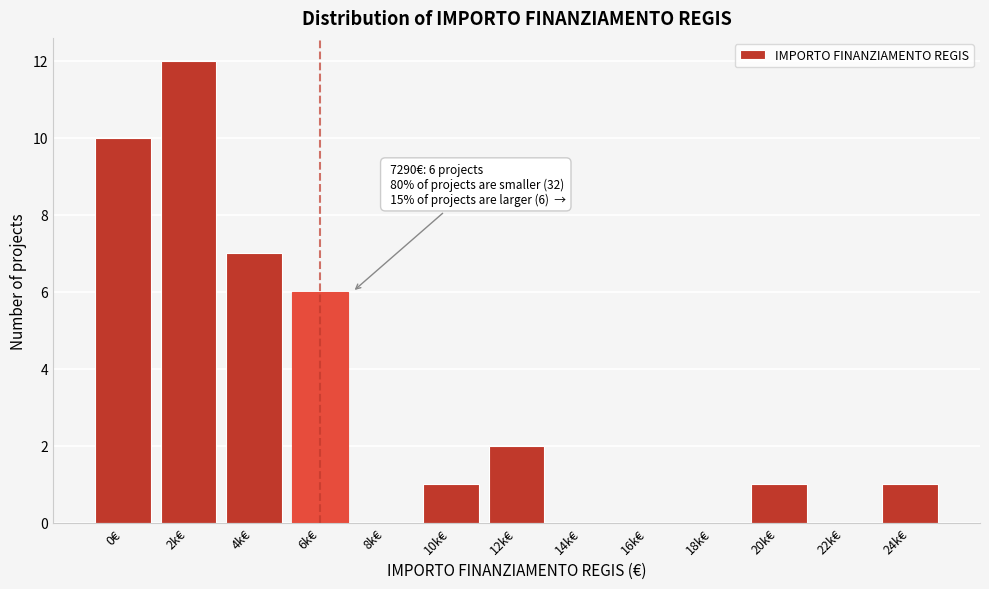

Reading left to right, transcribe all the data shown in this chart.

0€=10	2k€=12	4k€=7	6k€=6	8k€=0	10k€=1	12k€=2	14k€=0	16k€=0	18k€=0	20k€=1	22k€=0	24k€=1